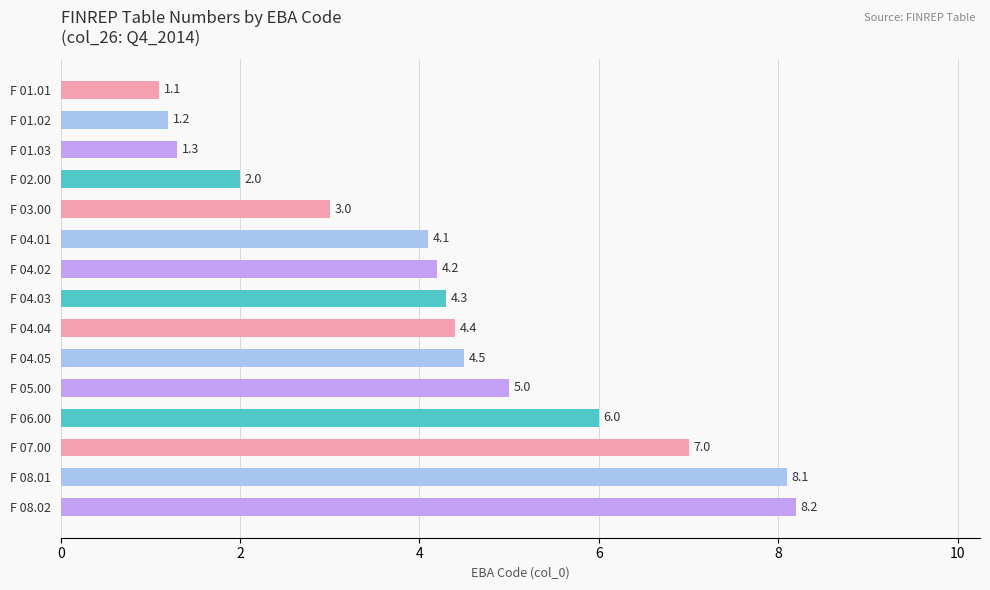

What position from the bottom is F 04.02?

9